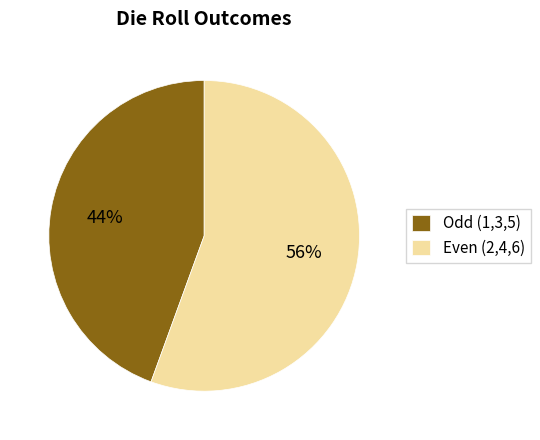

Do Odd (1,3,5) and Even (2,4,6) together represent more than half of the pie?

Yes